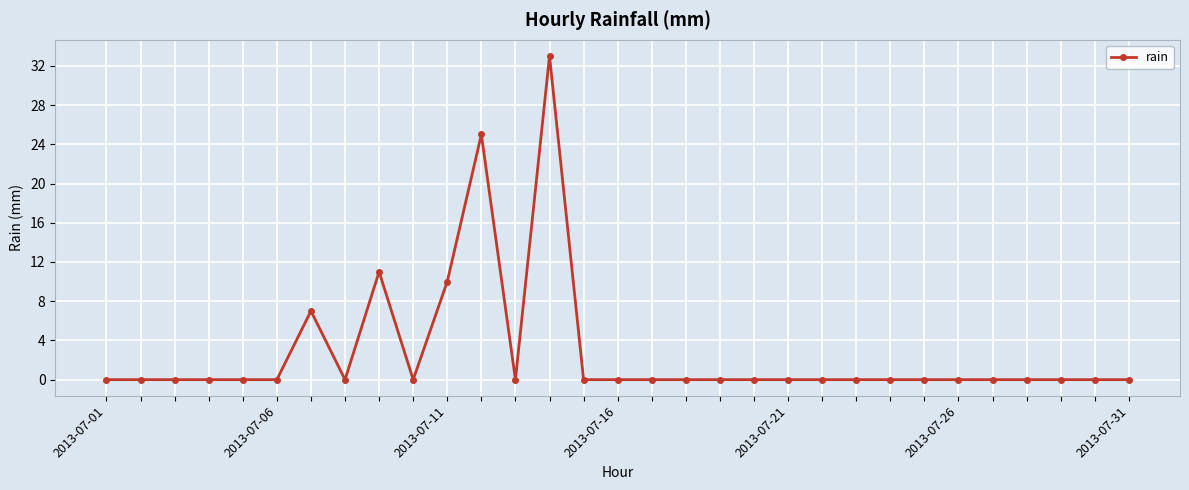

What is the difference between the maximum and minimum values?

33